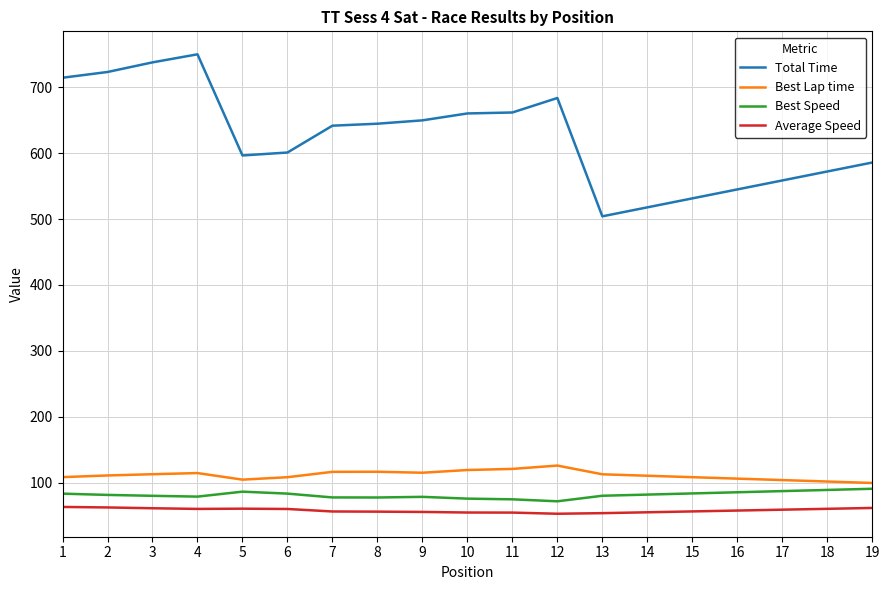

What is the difference between the maximum and minimum values in the Average Speed series?

10.3